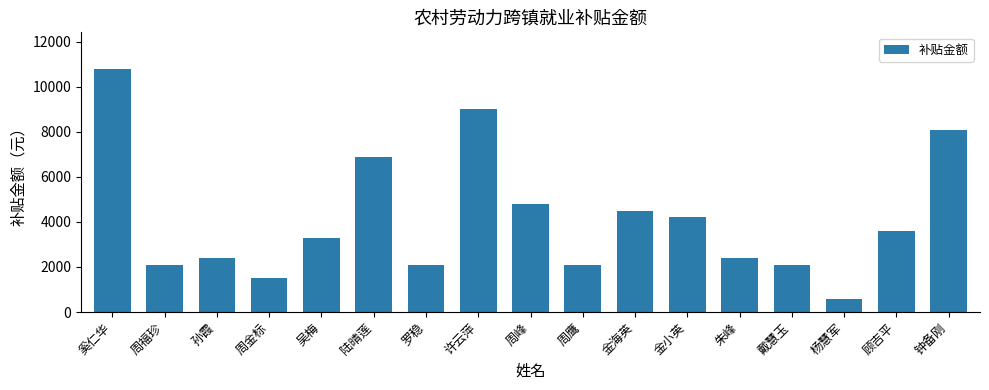

How many data points are less than 3300?

8